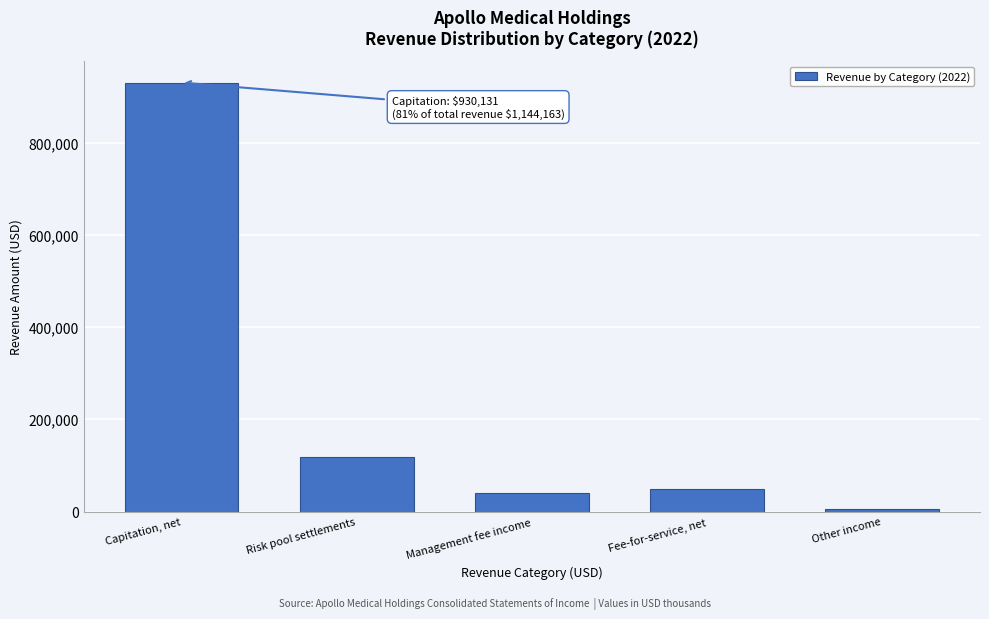

Reading left to right, transcribe all the data shown in this chart.

930131	117254	41094	49517	6167